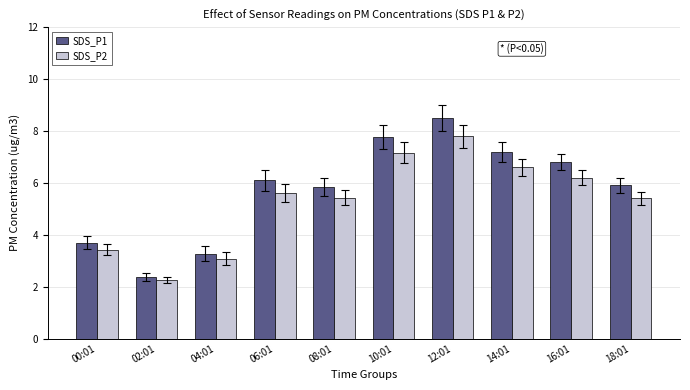

How many data points in SDS_P2 are less than 5?

3